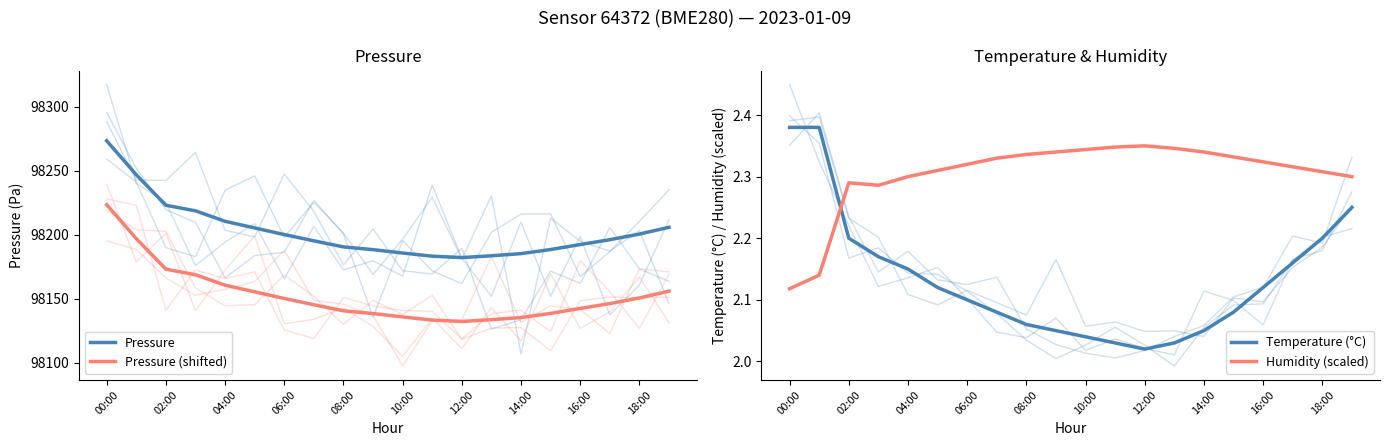

Does the chart display data point markers on the line(s)?

No